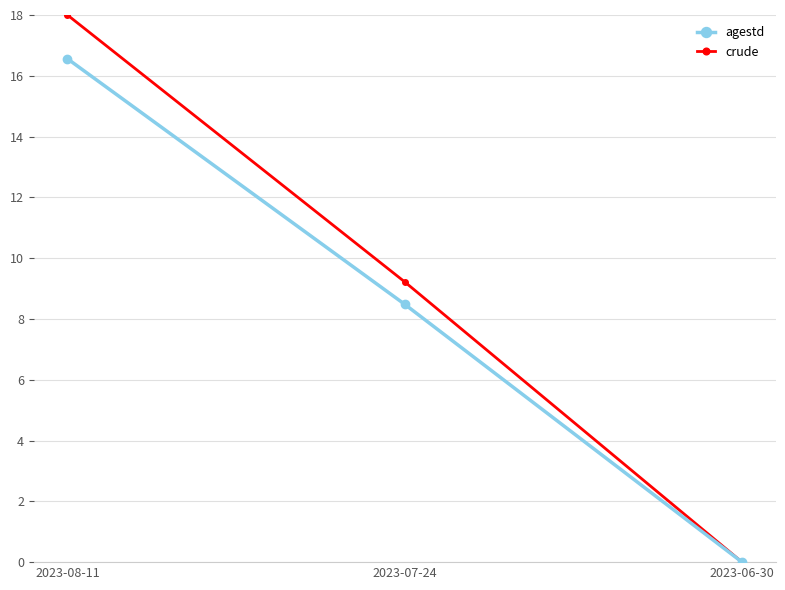

Which series has the largest total across all categories?

crude